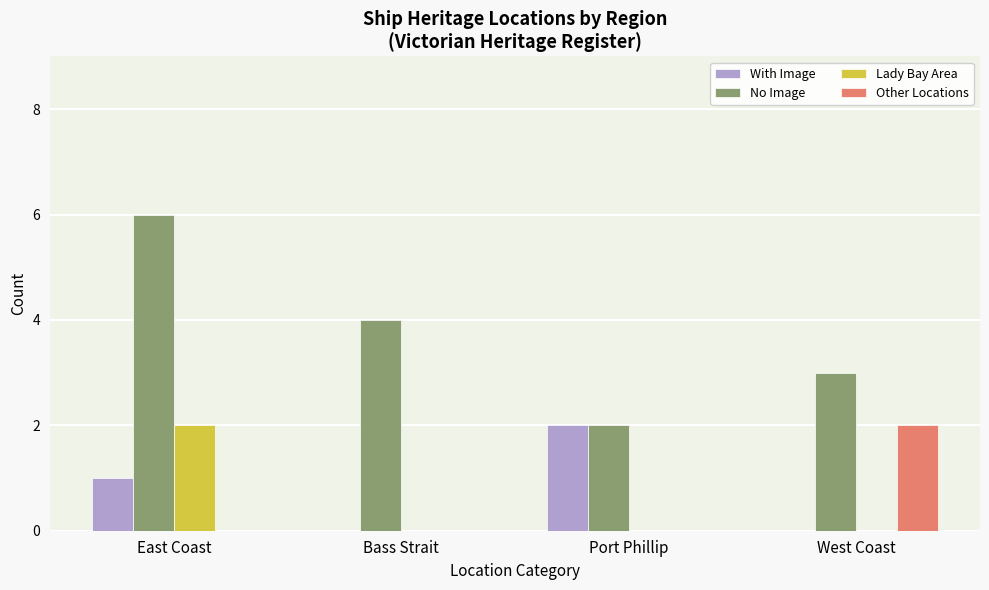

What is the total value across all series at West Coast?

5